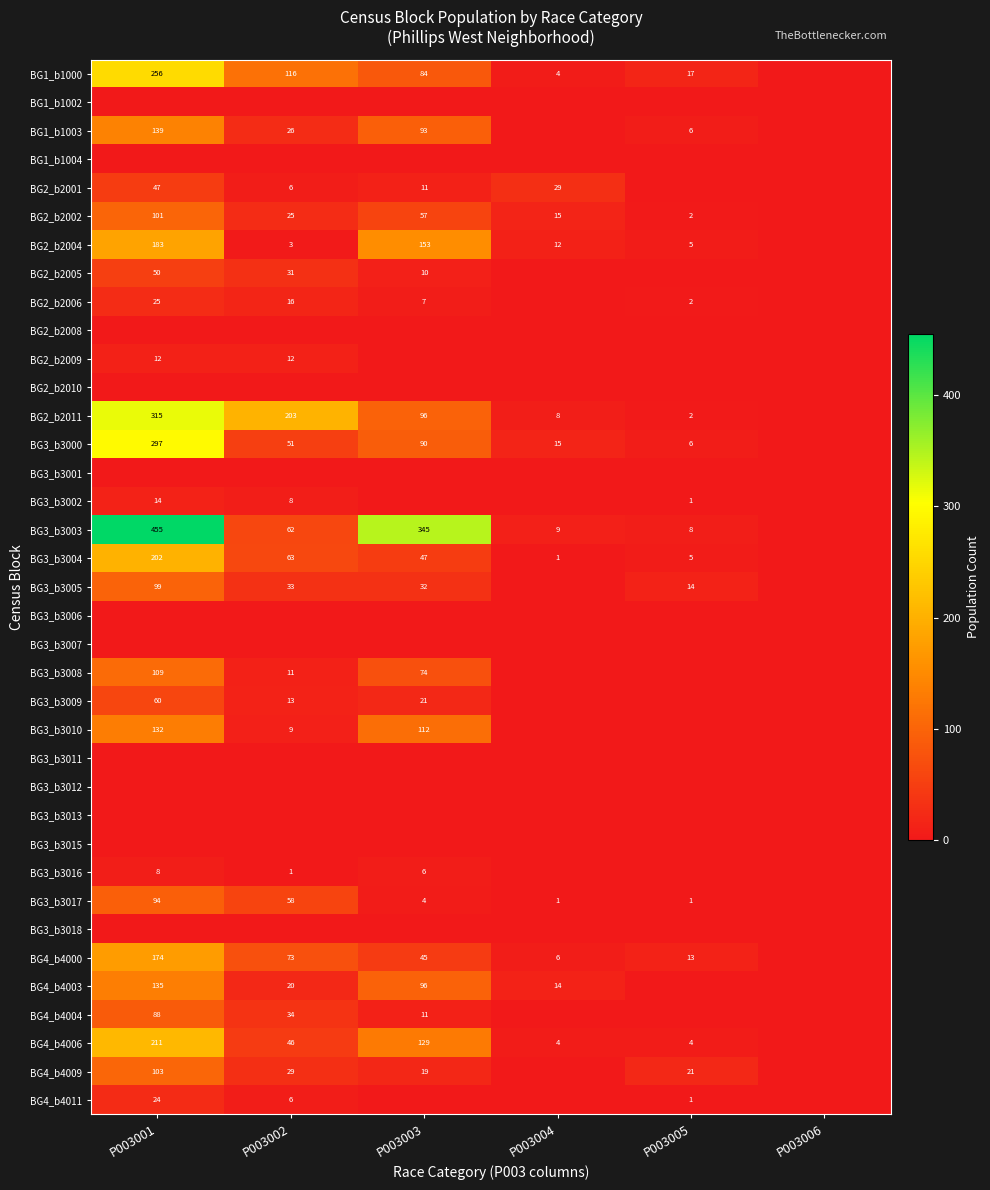

What is the sum of the BG2_b2011 values at P003003 and P003005?

98